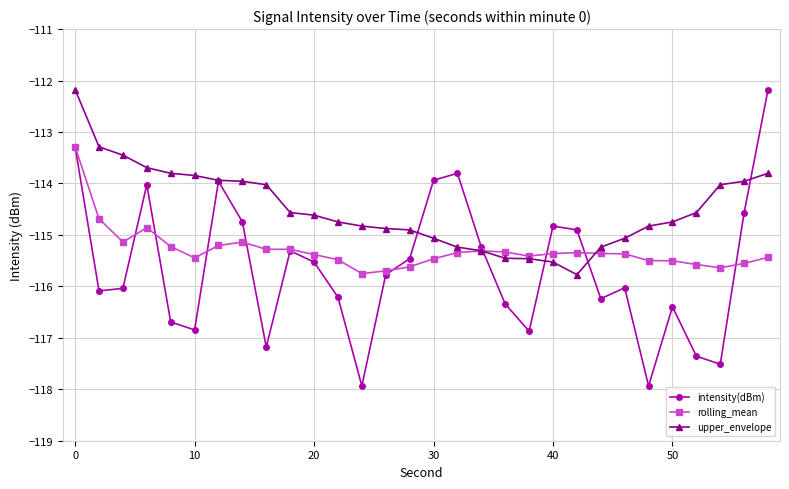

In upper_envelope, how many points are lower than both neighbors (excluding endpoints)?

1